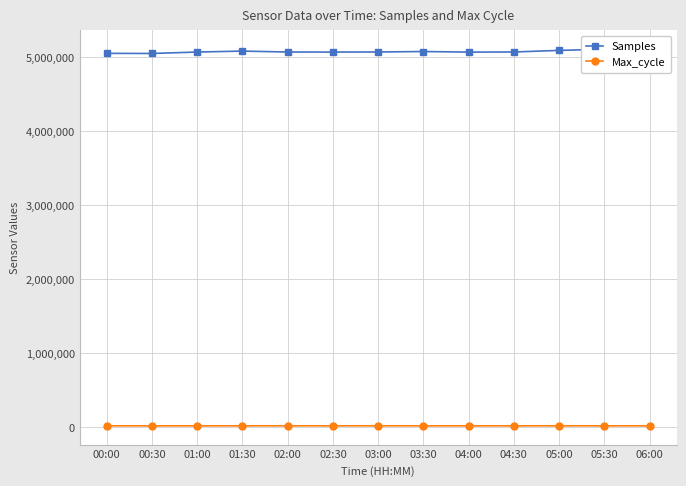

Between 00:30 and 04:30, which series saw the biggest shift?

Samples